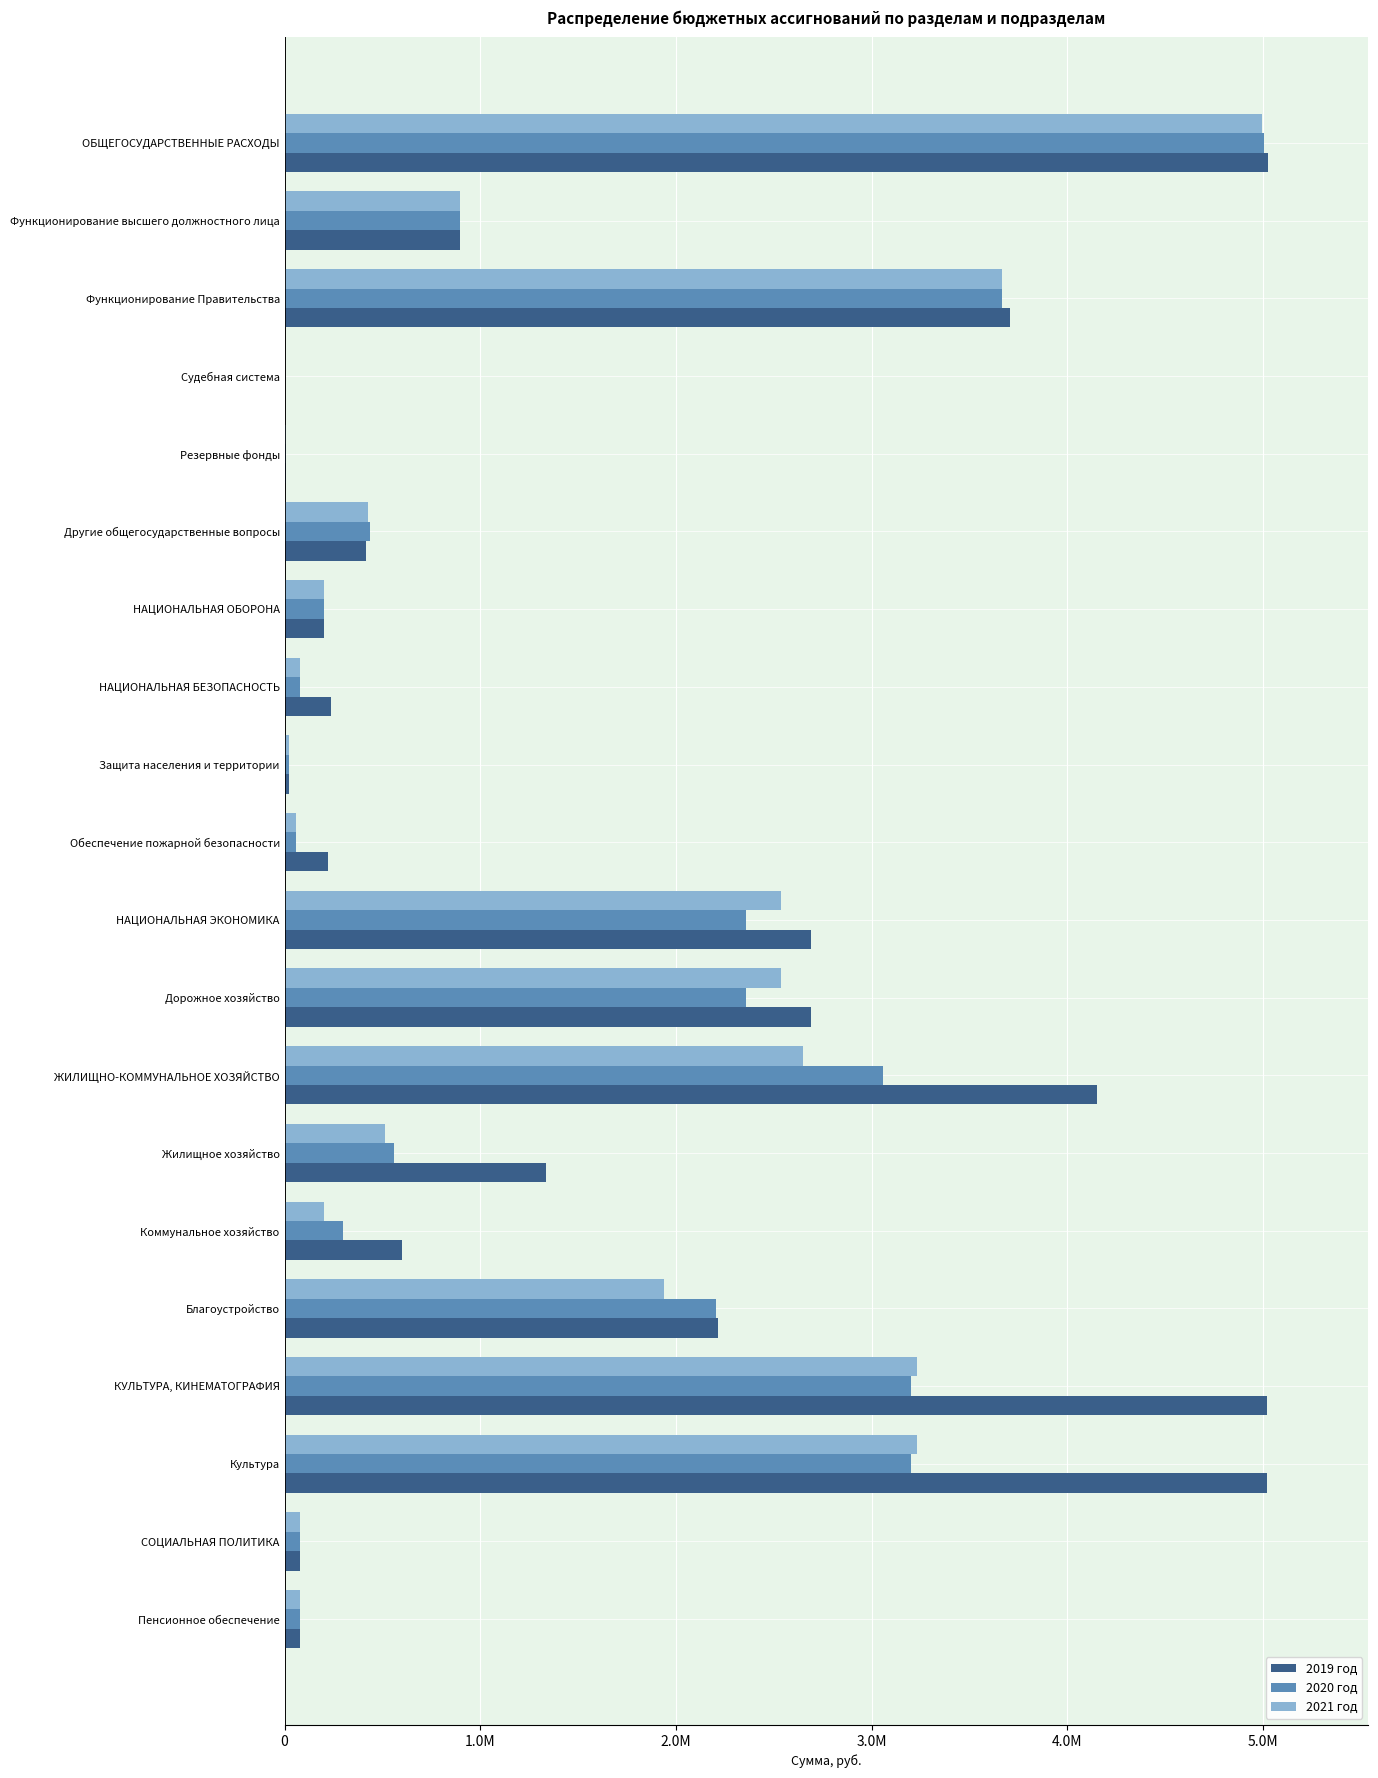

What are all the series names shown in the legend?

2019 год, 2020 год, 2021 год